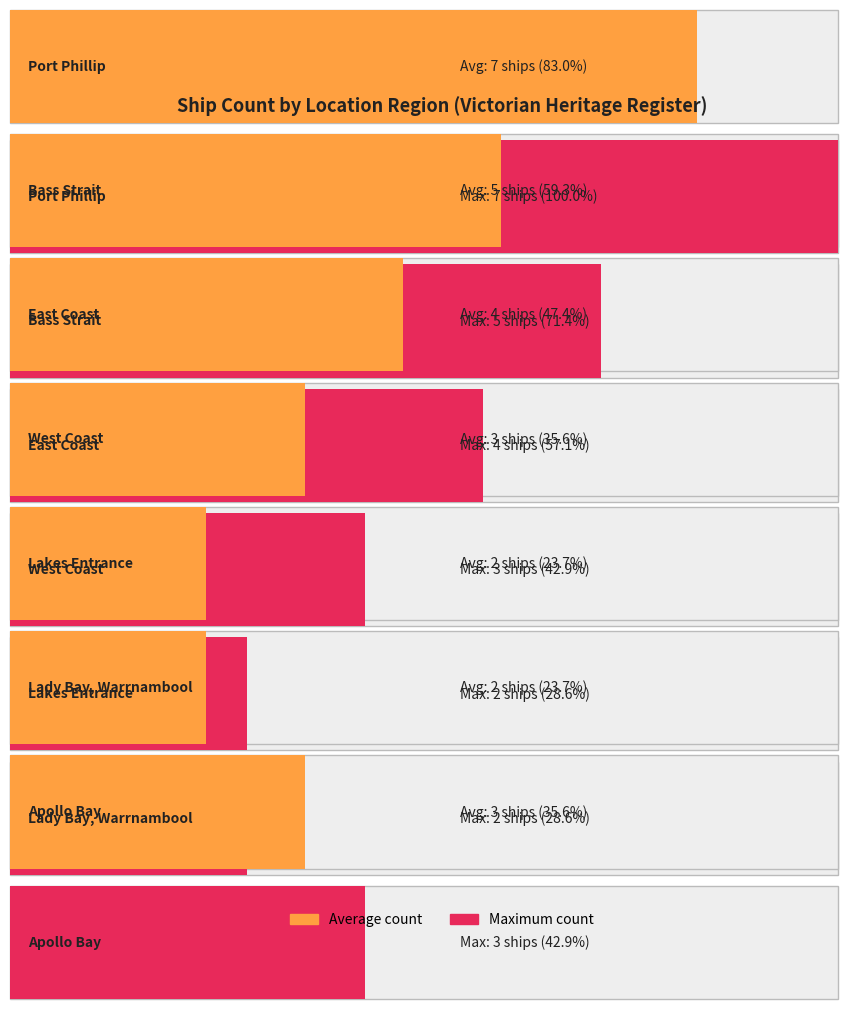

The value of Average utilization at Port Phillip is 8. True or false?

False